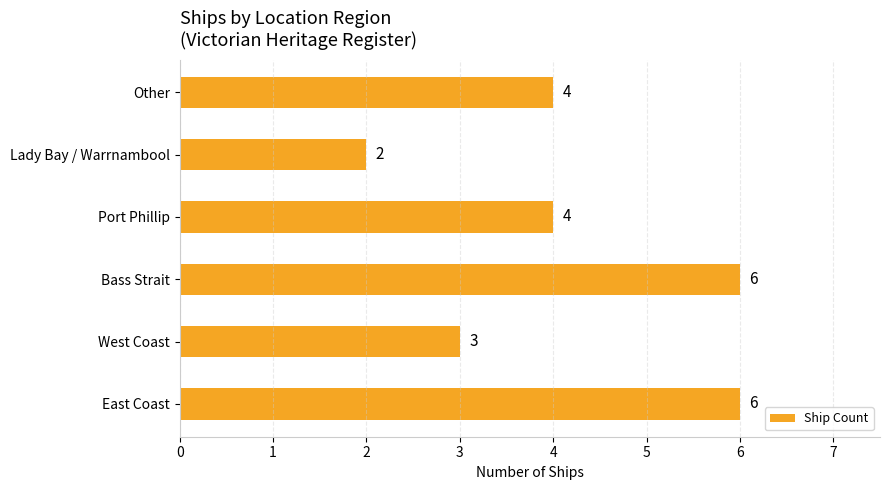

What is the smallest value displayed?

2